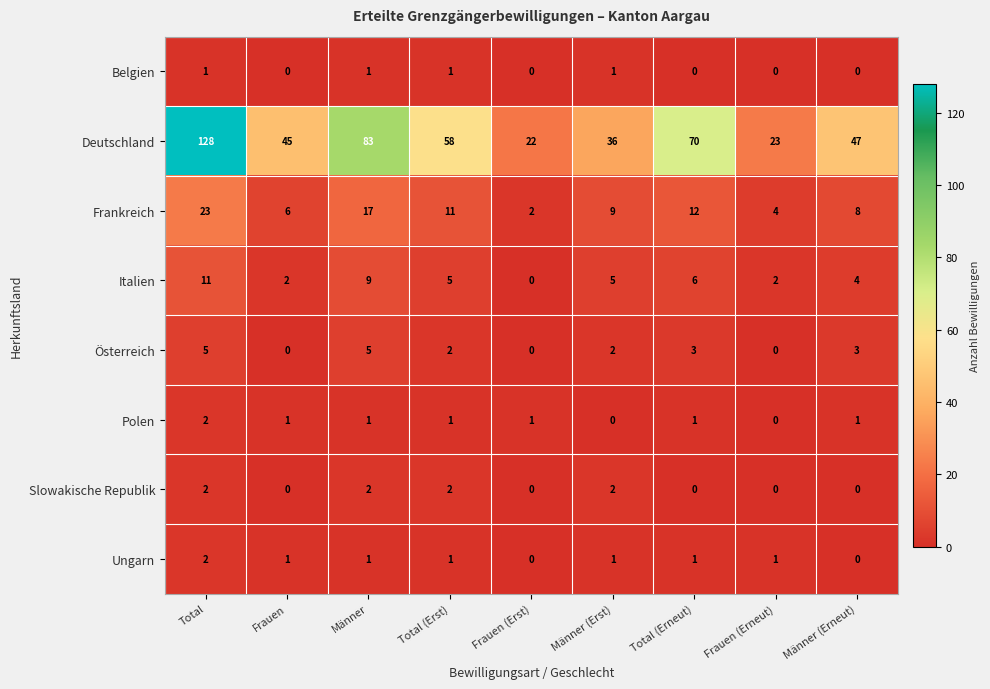

What is the difference between the Deutschland values at Frauen and Total (Erneut)?

25